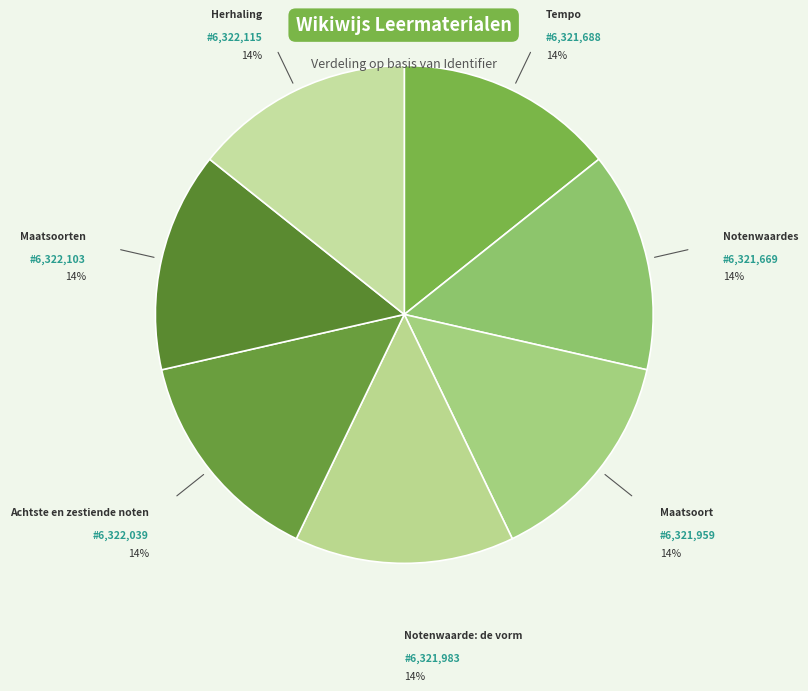

Count the number of slices in the pie.

7